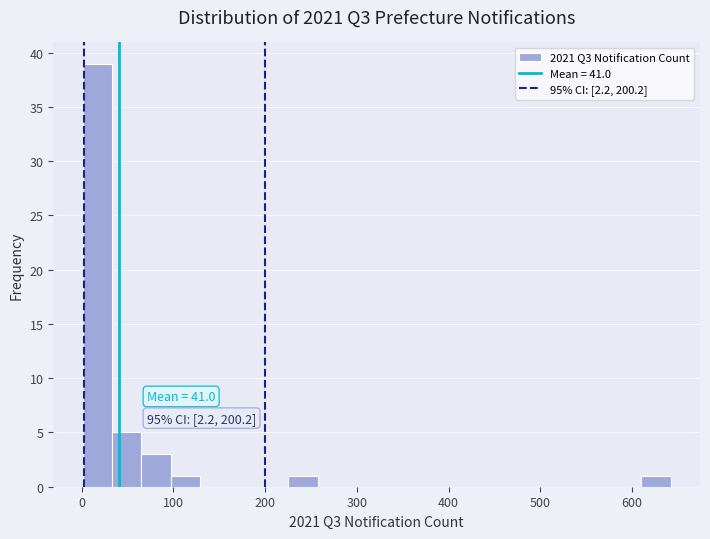

Read against the x-axis, roughly where is the centre of the tallest bar?

20